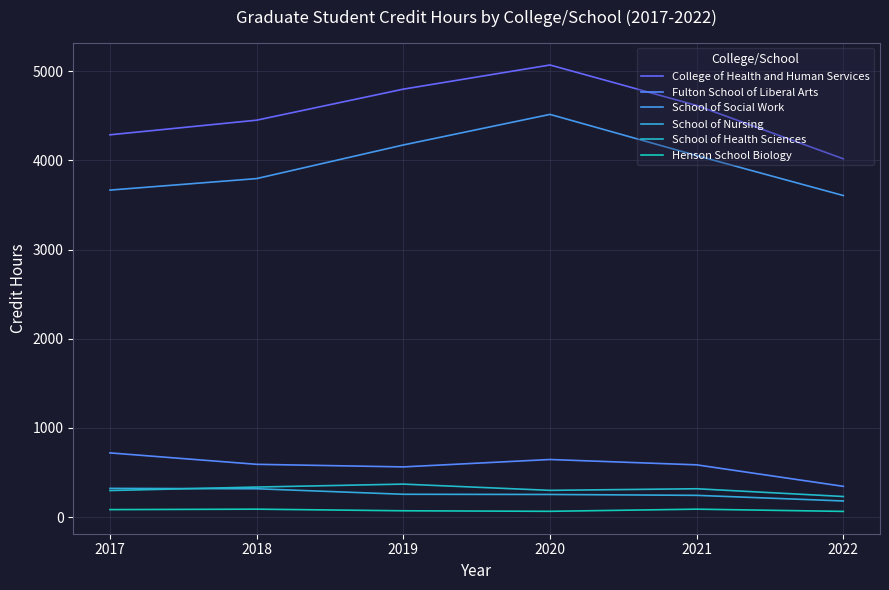

Does the chart have visible grid lines?

Yes